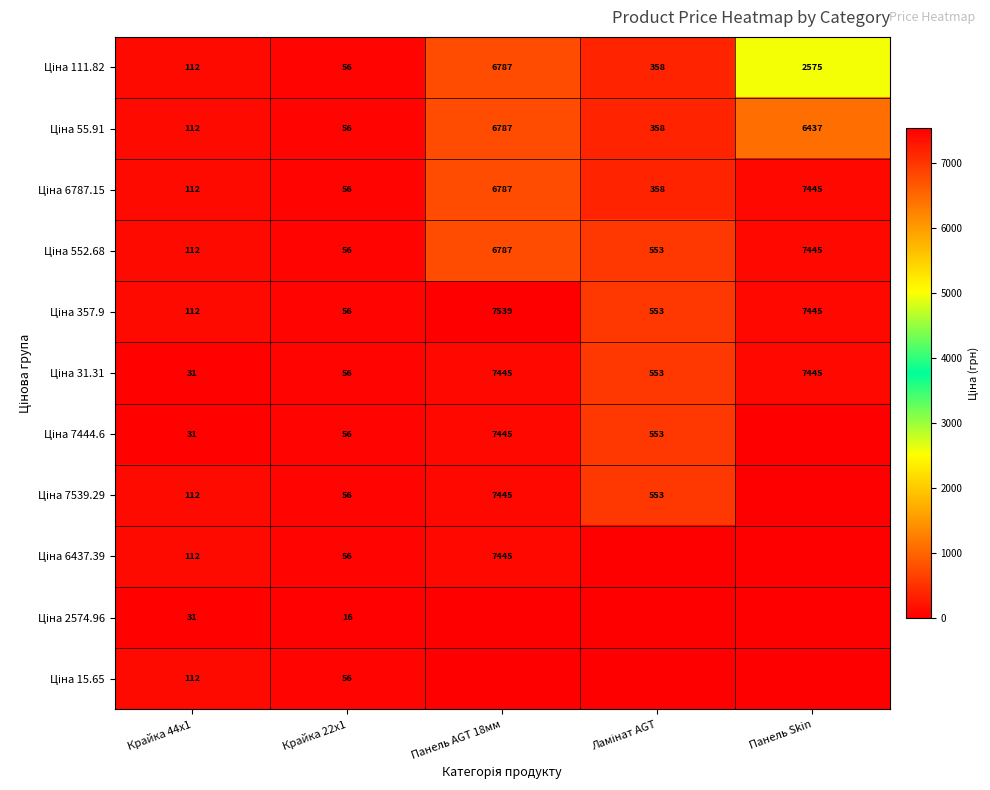

What is the difference between the highest and lowest values at Крайка 44x1?

81